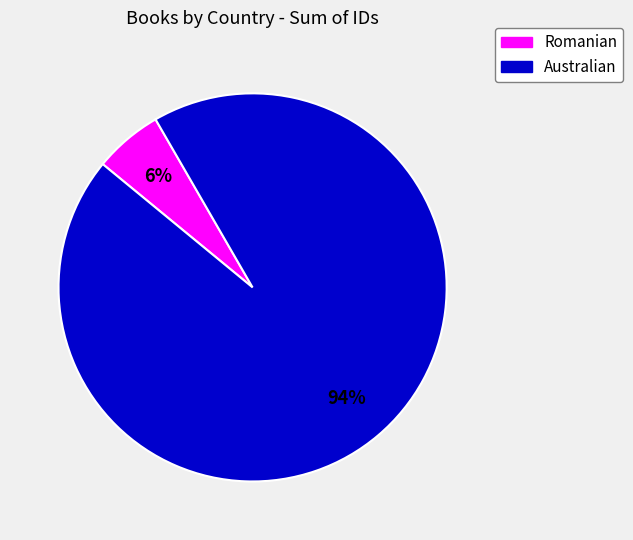

Is there a majority slice in this chart?

Yes